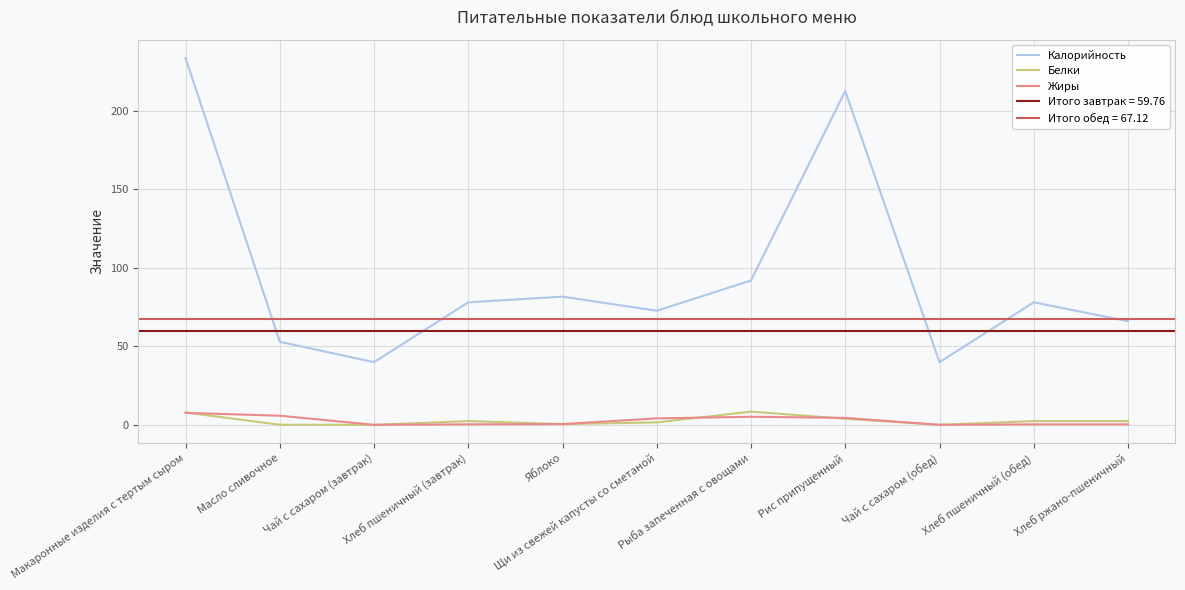

True or false: Белки has a value of 3.7 at Макаронные изделия с тертым сыром.

False